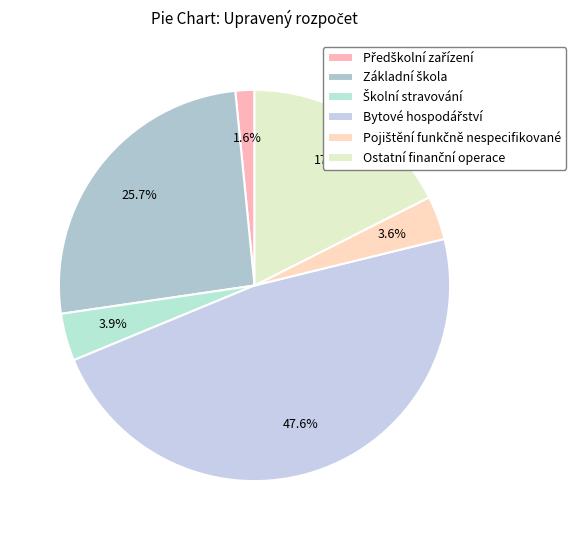

Is Pojištění funkčně nespecifikované the majority of the pie?

No